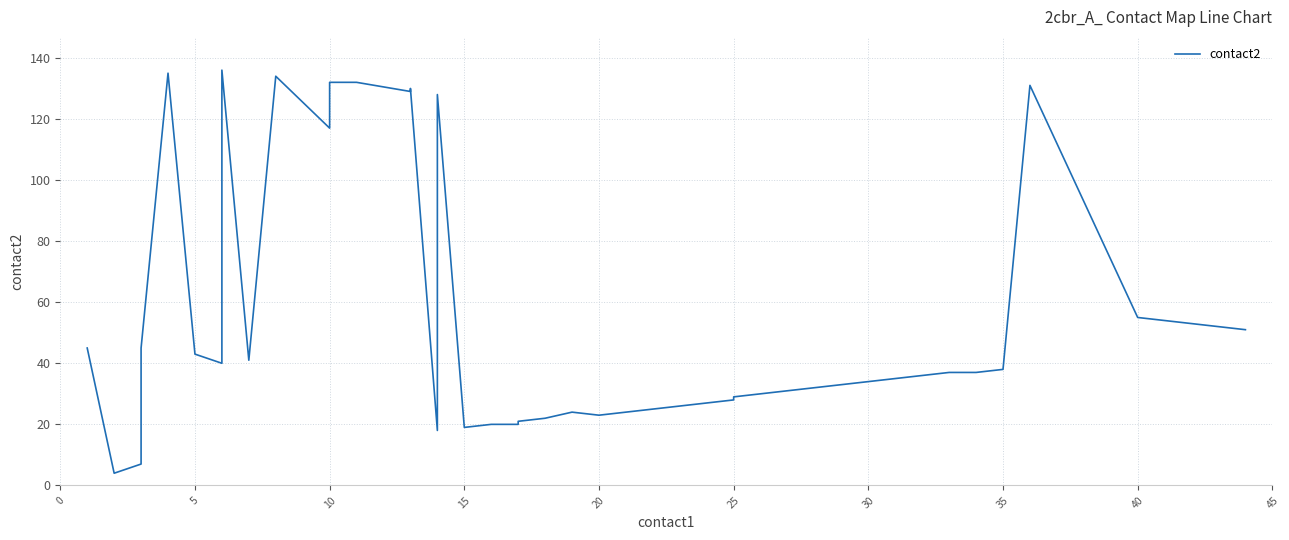

What is the difference between the values at 37 and 20?

34